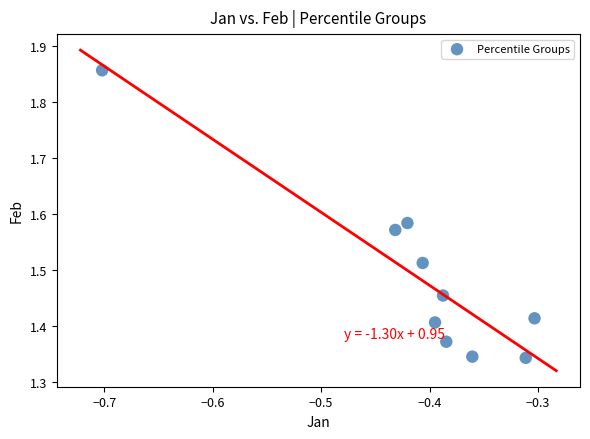

What is the average X value?

-0.4